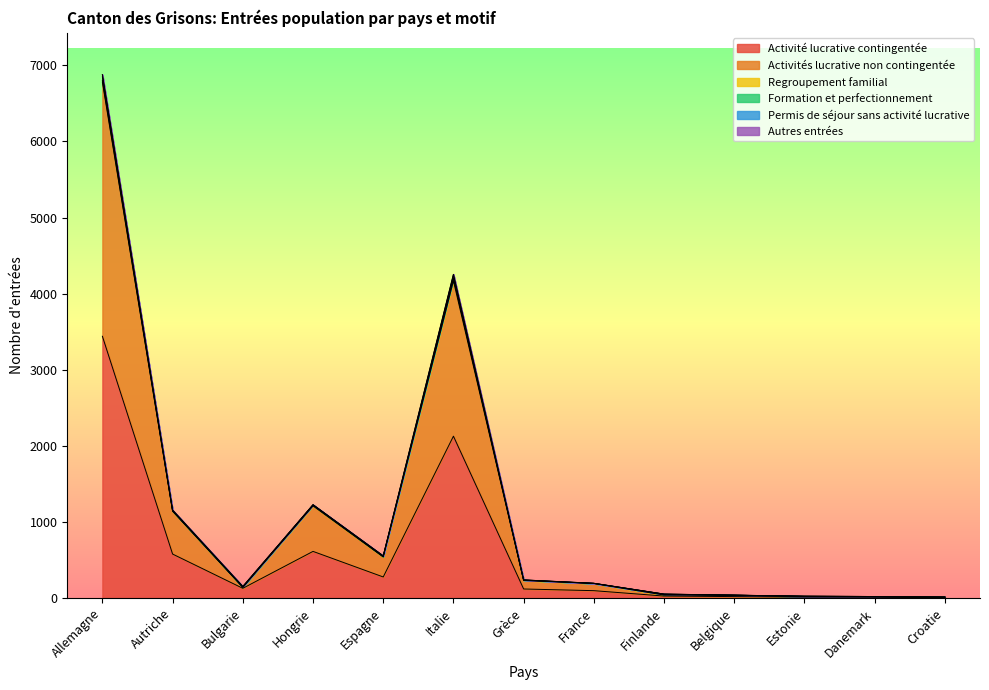

The value of Autres entrées at Italie is 0. True or false?

True